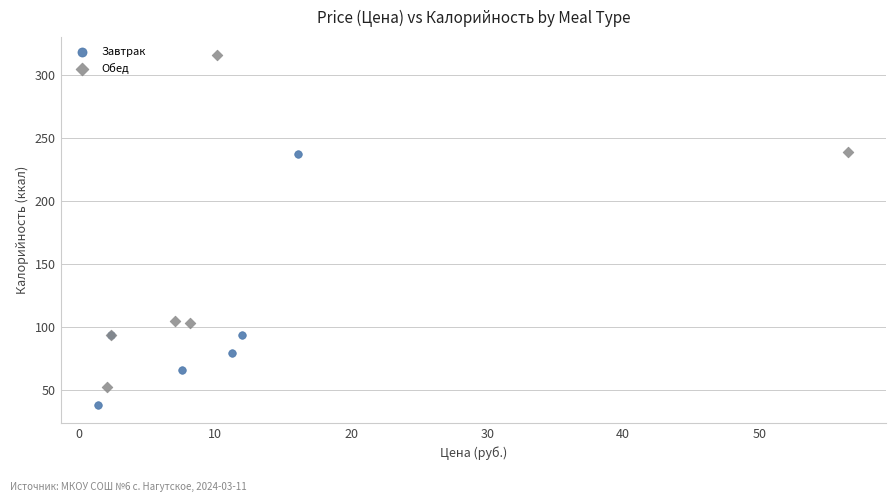

Which series has the widest spread of Y values?

Обед